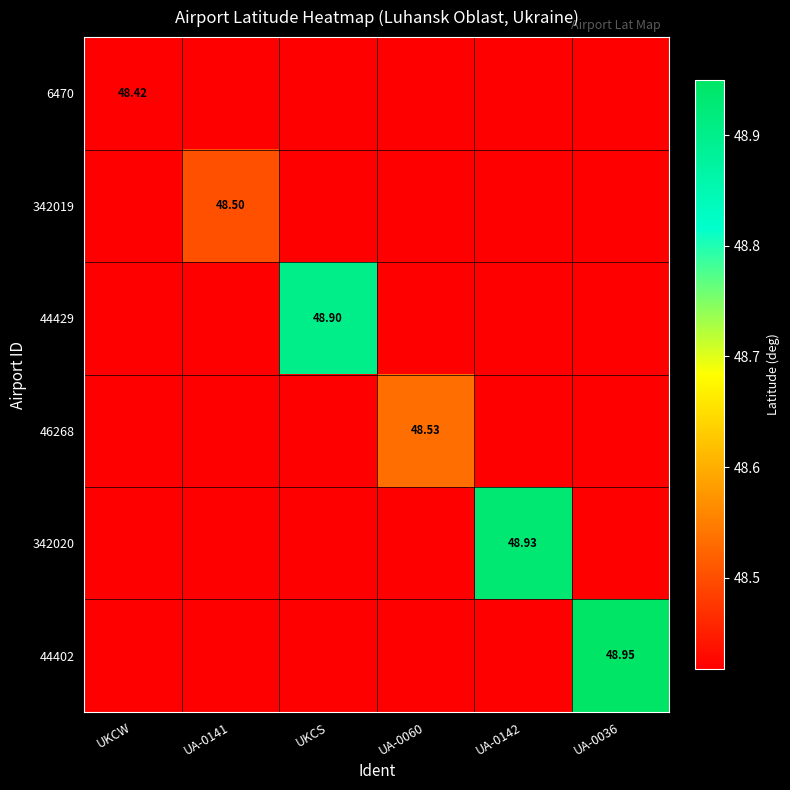

True or false: 342019 has a value of 33.1 at UA-0141.

False